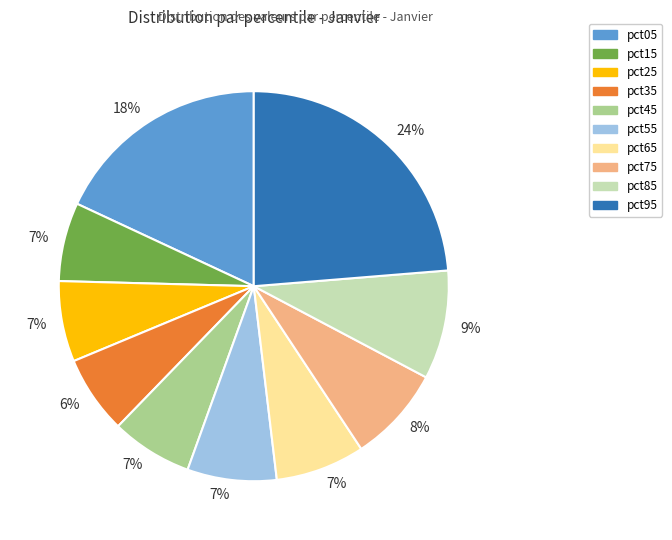

Does any single category account for the majority?

No